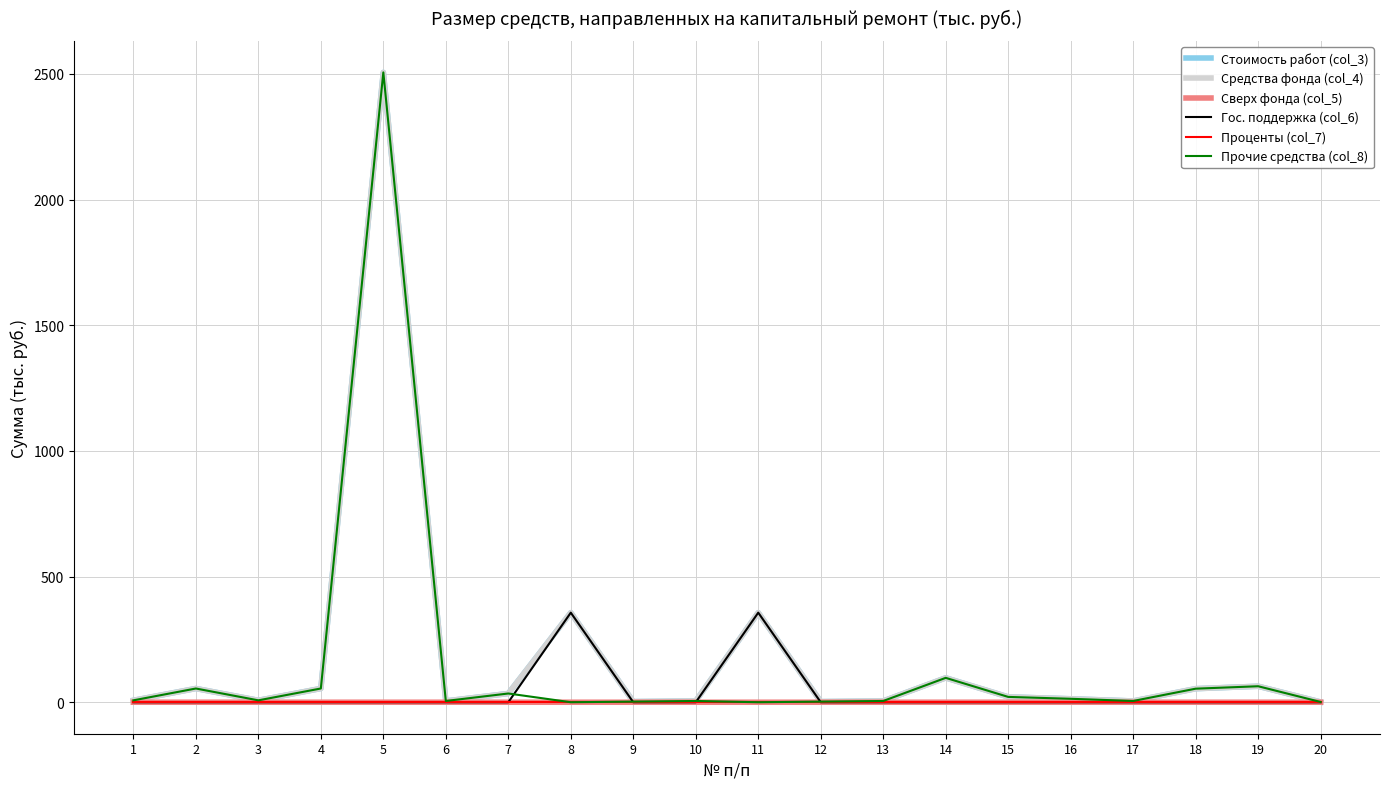

Does the chart have visible grid lines?

Yes